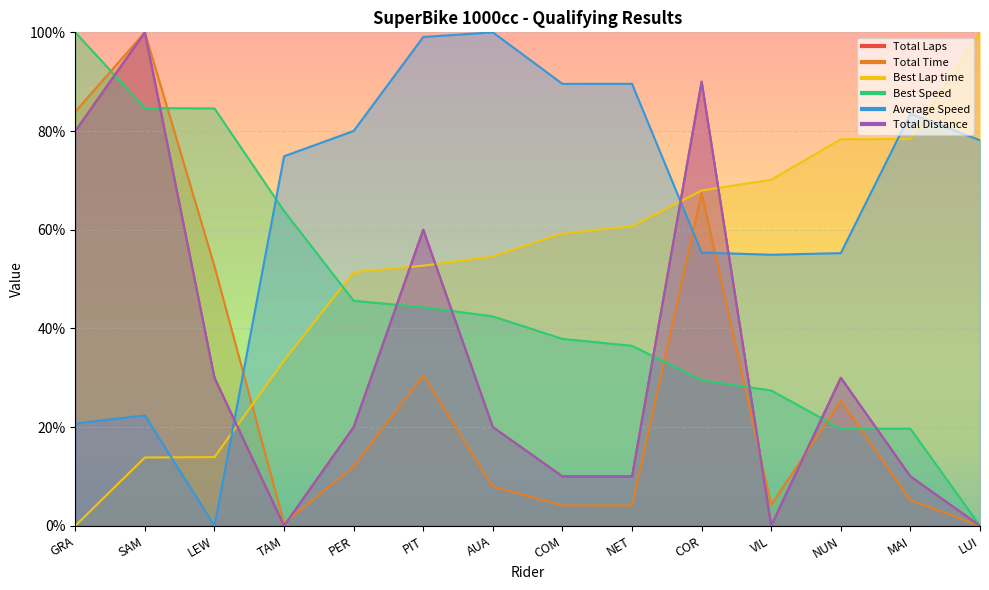

True or false: Best Speed has more than 0 interior local peaks.

False